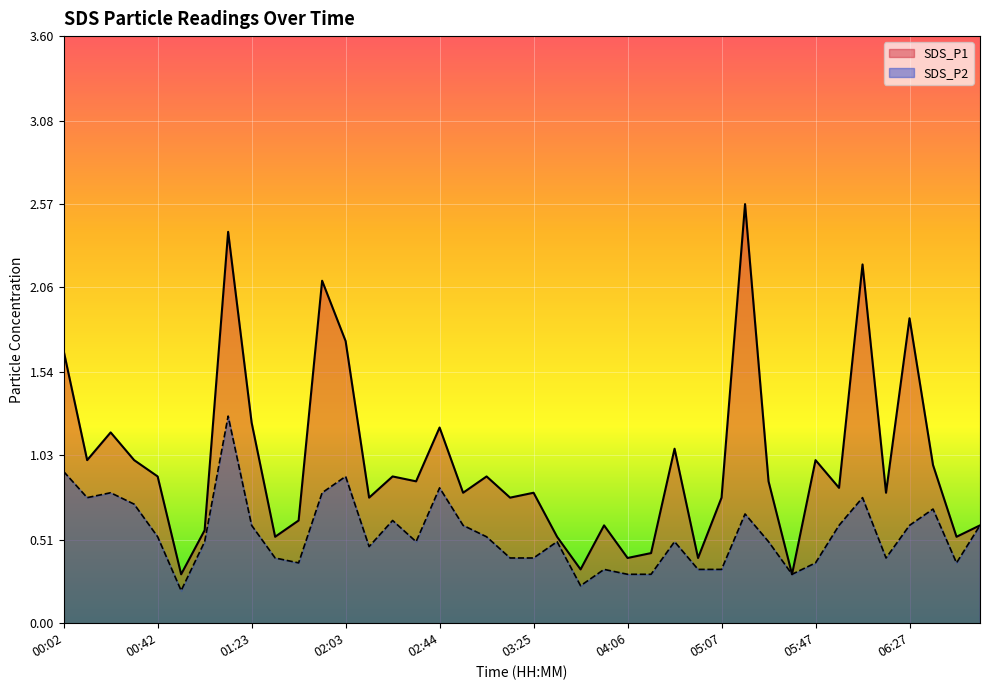

What position from the right is 03:35?

19